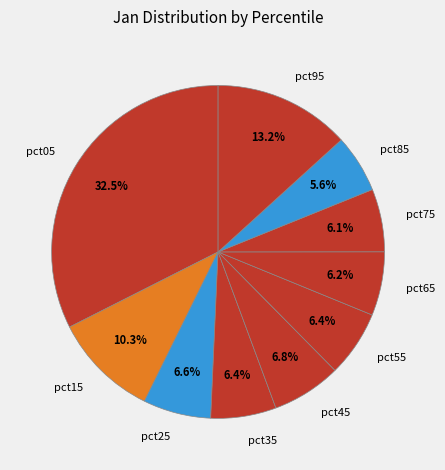

True or false: pct65 accounts for 1% of the total.

False